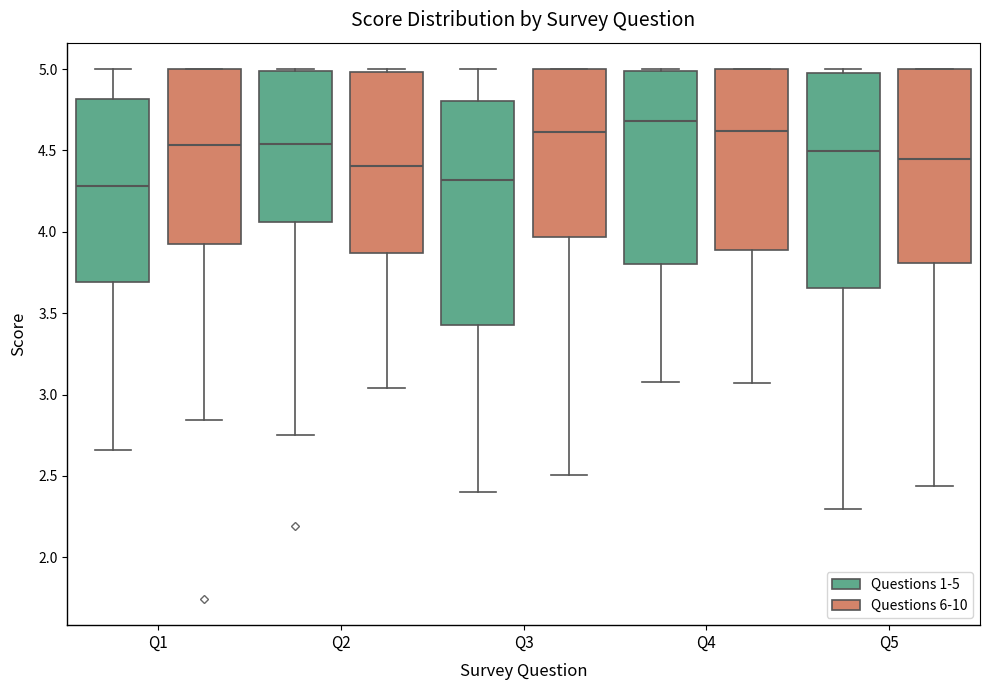

Where does the lower whisker of the box for Q2 (Questions 6-10) end on the y-axis? The values are not printed on the chart, so give them approximately, as read against the axis.

3.05